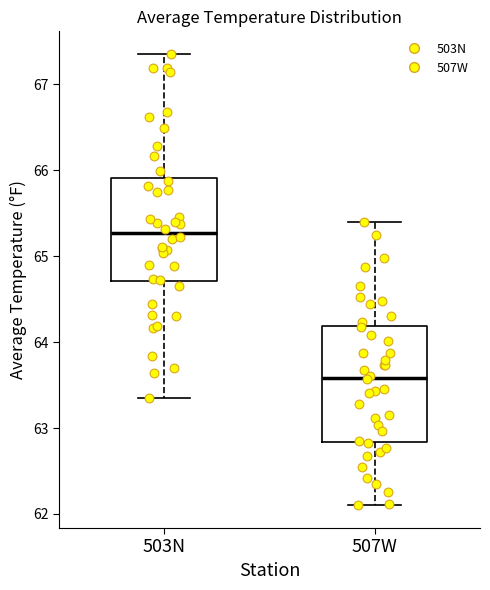

Reading left to right, read every box against the y-axis: the position of its median line, the range the box covers, and the ends of its whiskers. The values are not printed on the chart, so give them approximately, as read against the axis.

503N: median 65.3, box 64.7 to 65.9, whiskers 63.3 to 67.4
507W: median 63.6, box 62.8 to 64.2, whiskers 62.1 to 65.4